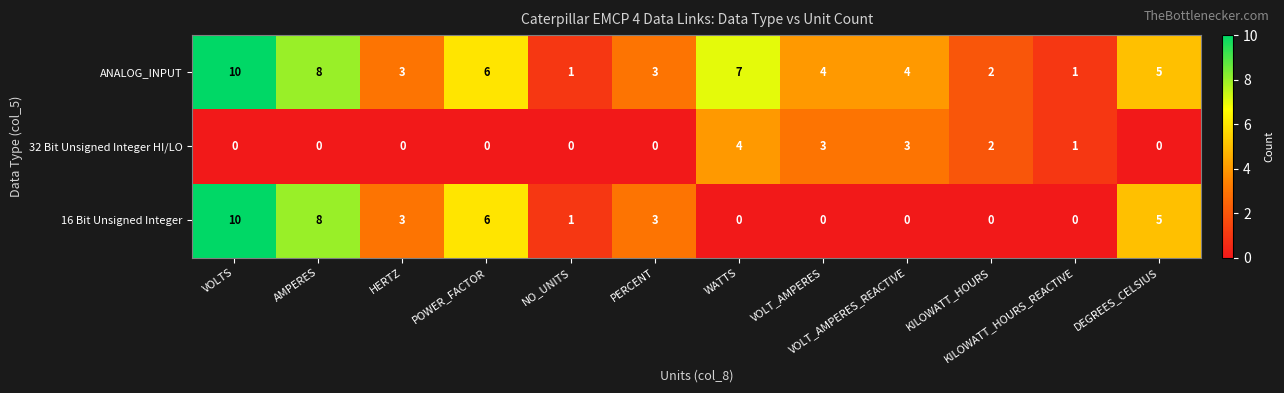

The value of 16 Bit Unsigned Integer at HERTZ is 1. True or false?

False